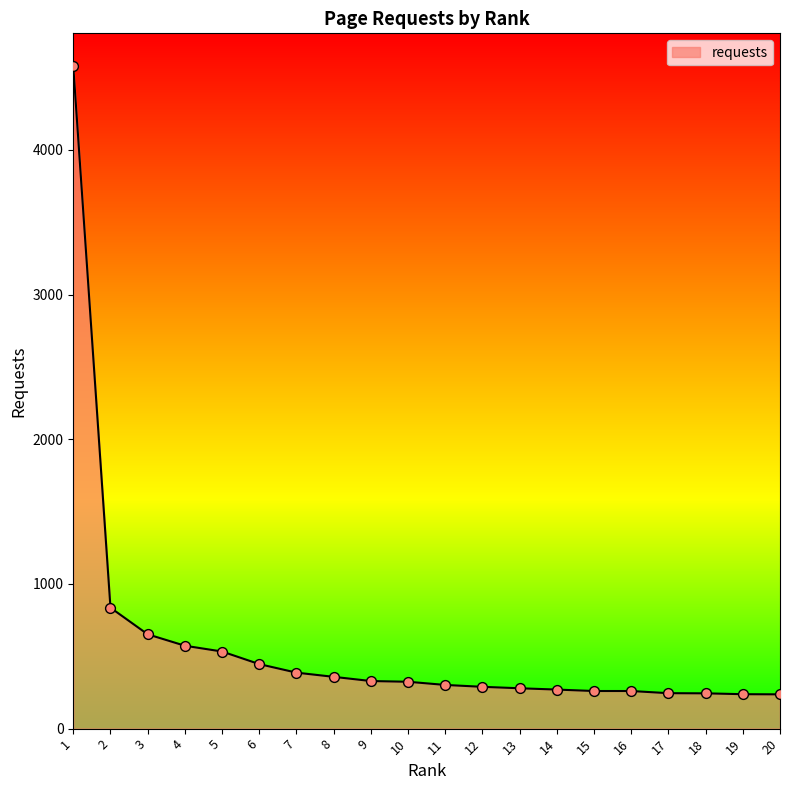

Approximately how many times larger is the value at 3 compared to 1?

0.1